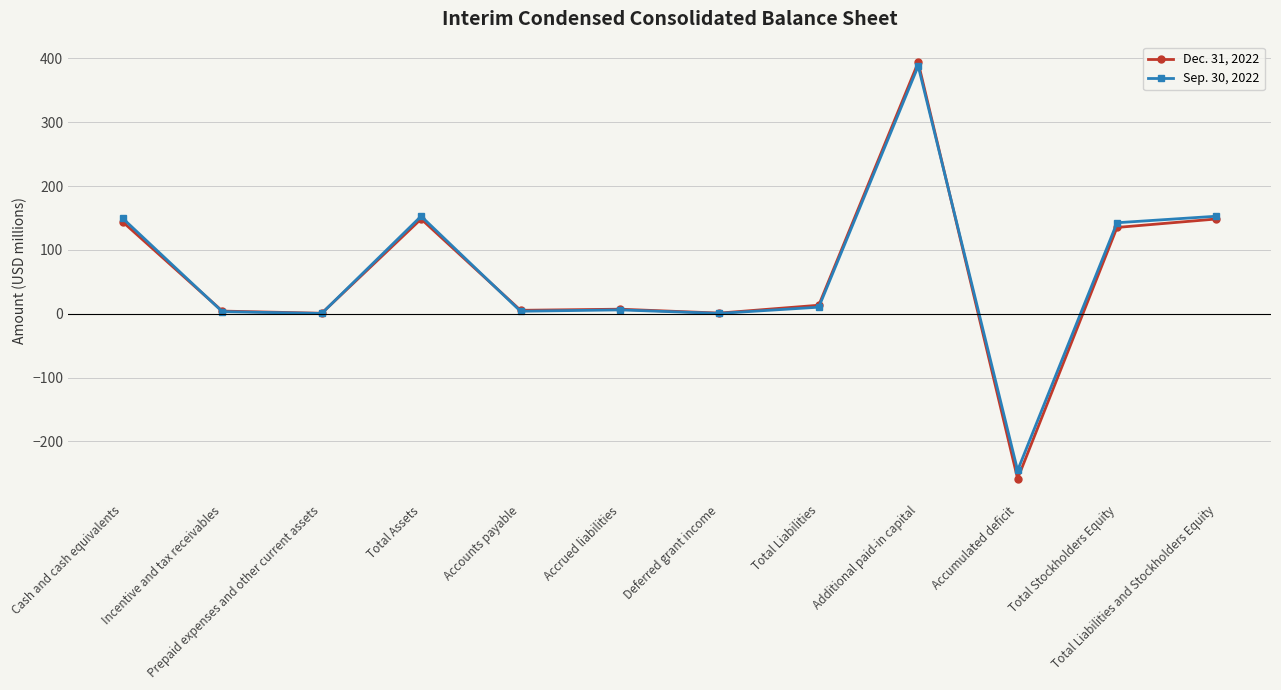

Rank the series by their maximum value, from lowest to highest.

Sep. 30, 2022, Dec. 31, 2022